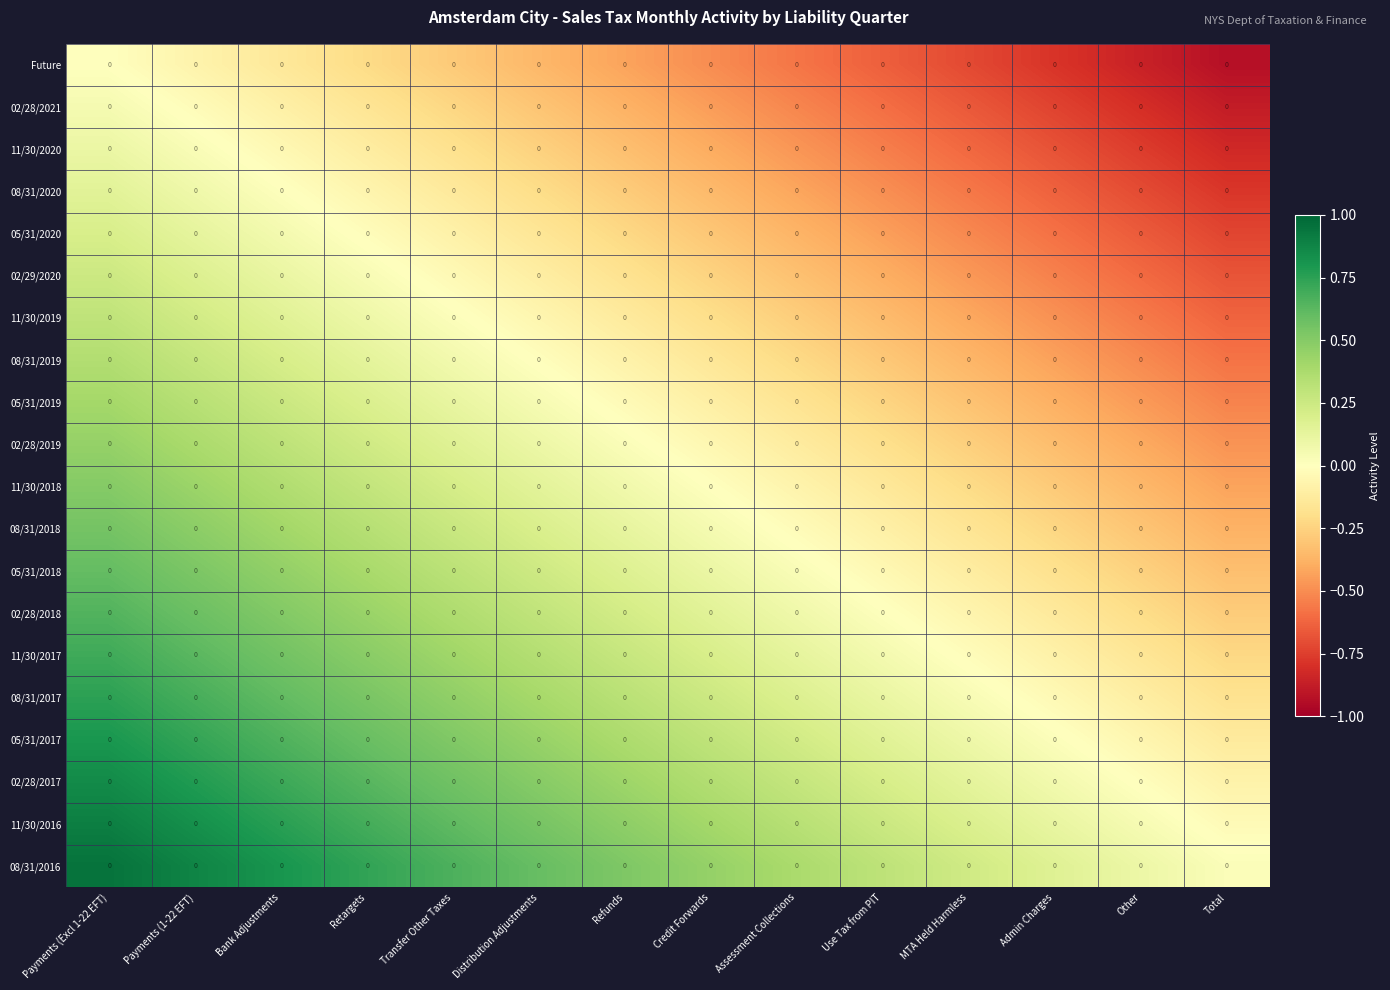

Rank the series by their maximum value, from highest to lowest.

08/31/2016, 11/30/2016, 02/28/2017, 05/31/2017, 08/31/2017, 11/30/2017, 02/28/2018, 05/31/2018, 08/31/2018, 11/30/2018, 02/28/2019, 05/31/2019, 08/31/2019, 11/30/2019, 02/29/2020, 05/31/2020, 08/31/2020, 11/30/2020, 02/28/2021, Future